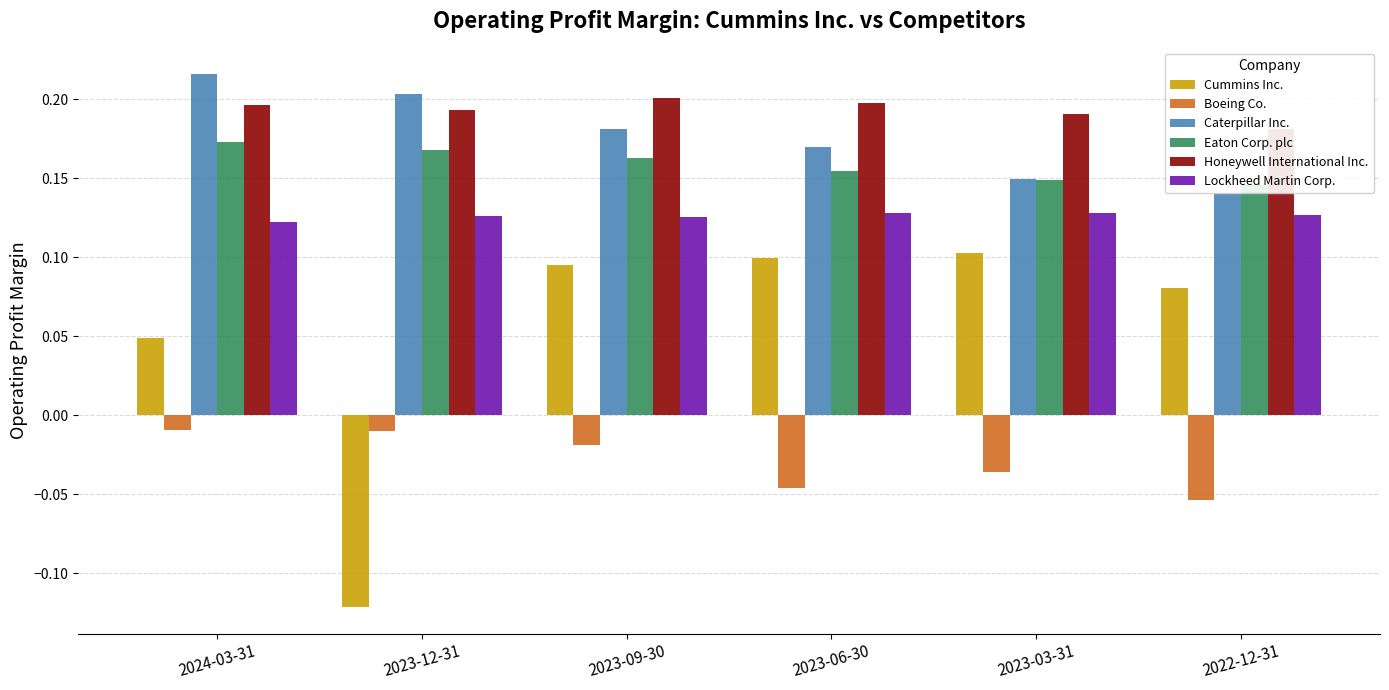

How many series are shown in this chart?

6